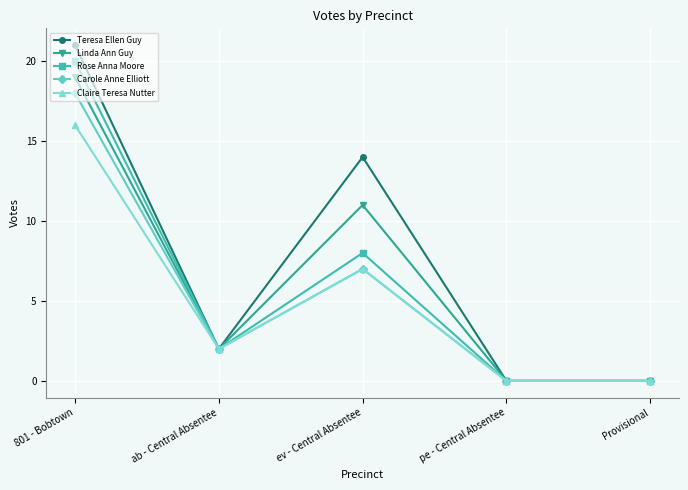

At how many categories does at least one series exceed 7?

2